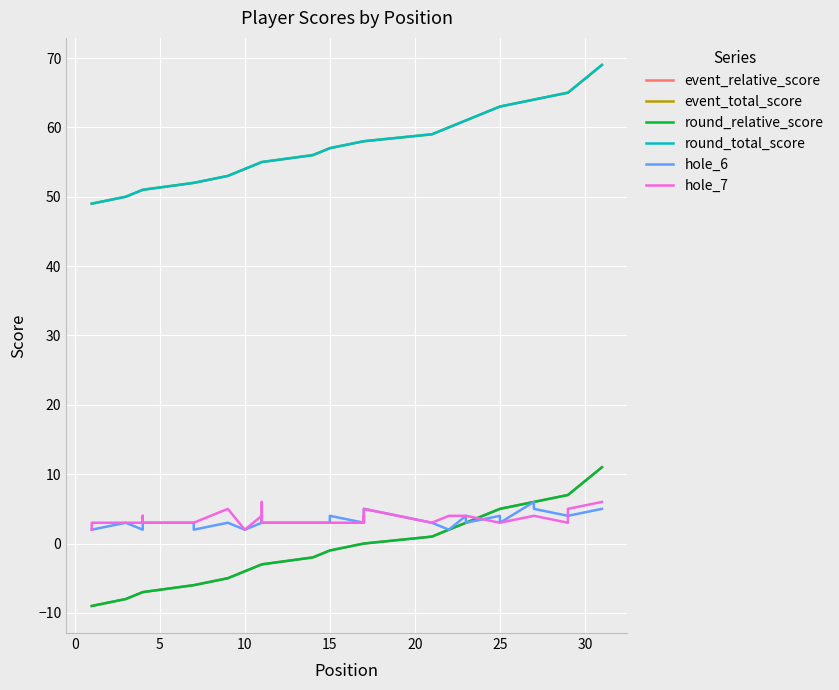

Where is event_relative_score nearest to the value 1?

20